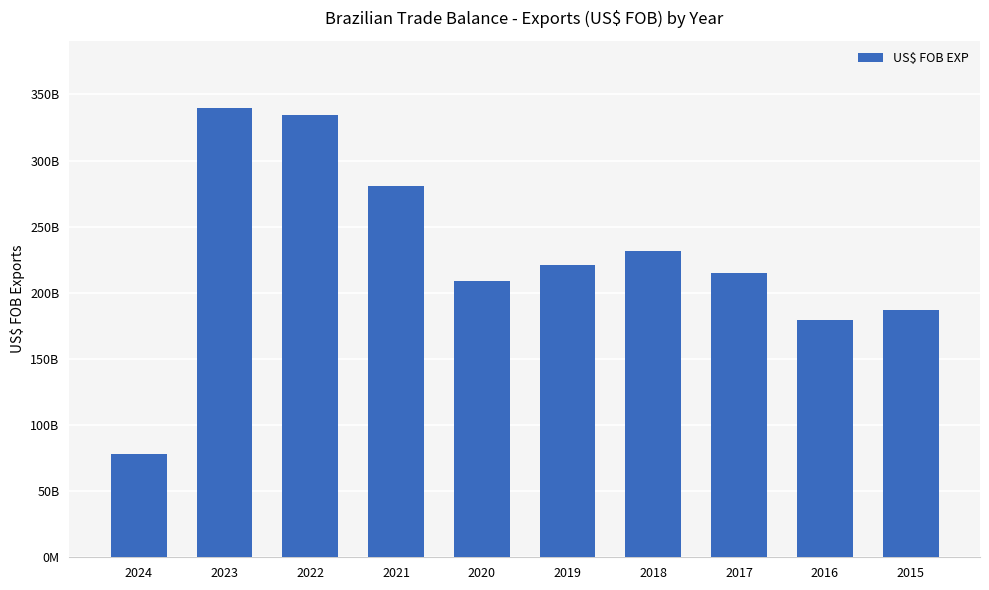

Rank the categories by value from lowest to highest.

2024, 2016, 2015, 2020, 2017, 2019, 2018, 2021, 2022, 2023